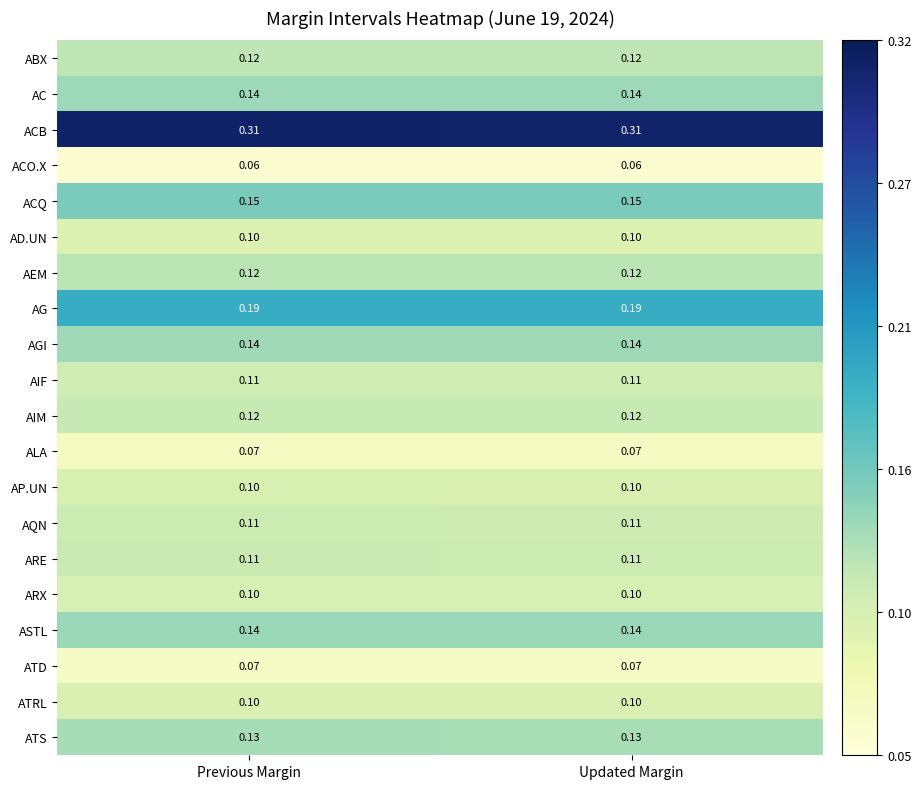

Is the value of AQN at Updated Margin greater than the value of ACB at Previous Margin?

No